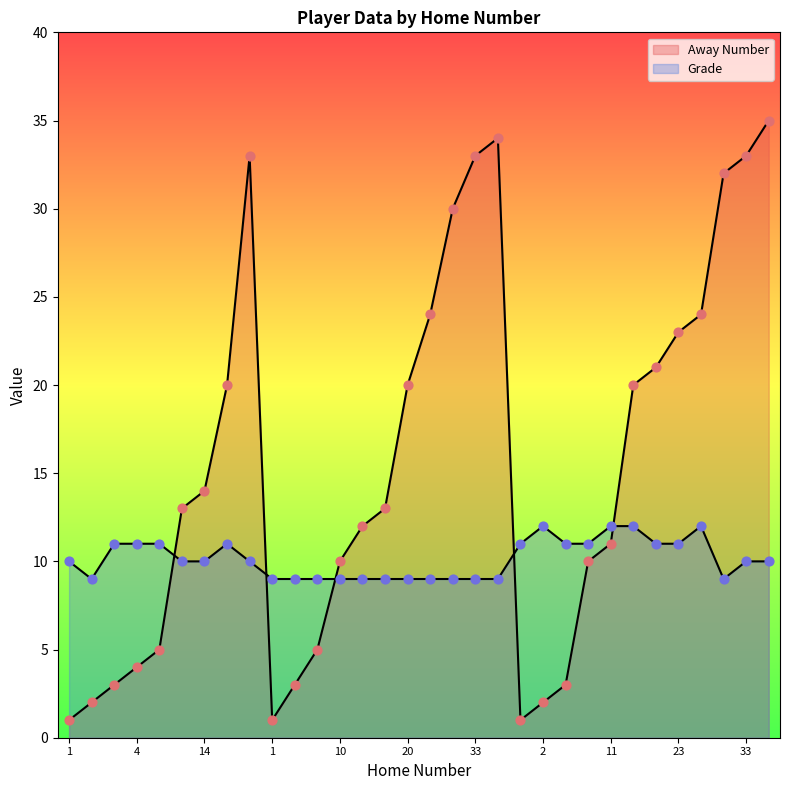

What is the total value across all series at 32?

41